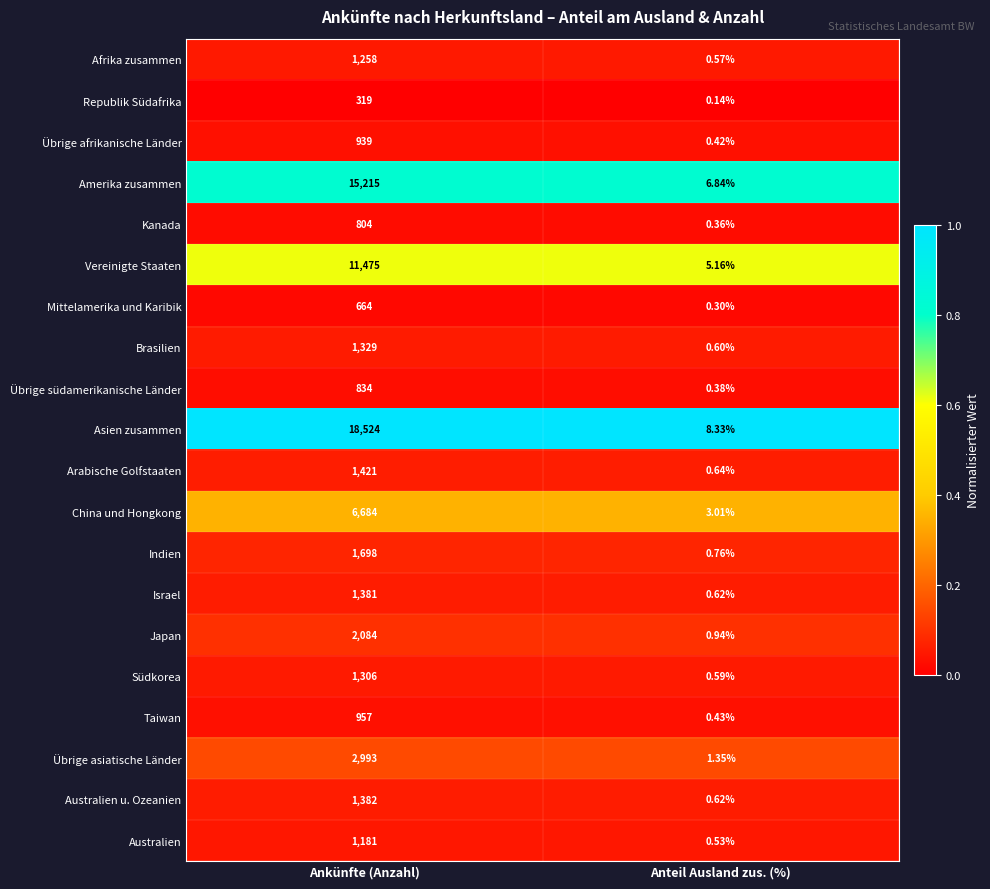

At which label is Vereinigte Staaten closest to 5740?

Anteil Ausland zus. (%)